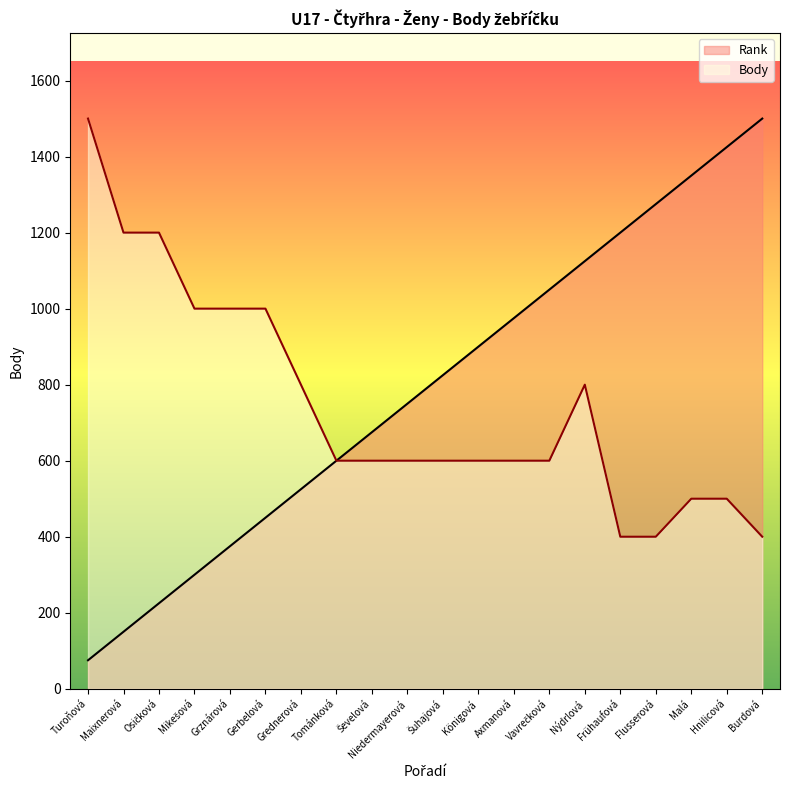

Does the chart have visible grid lines?

No